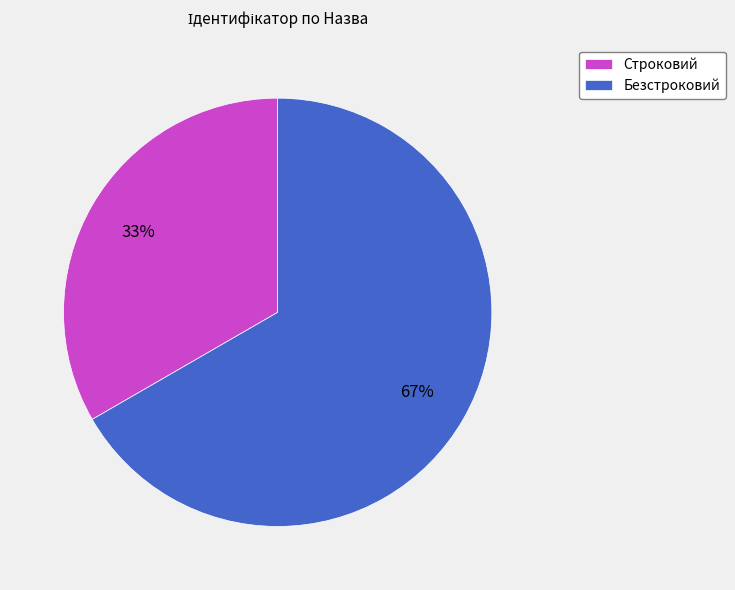

Rank the categories by value from highest to lowest.

Безстроковий, Строковий